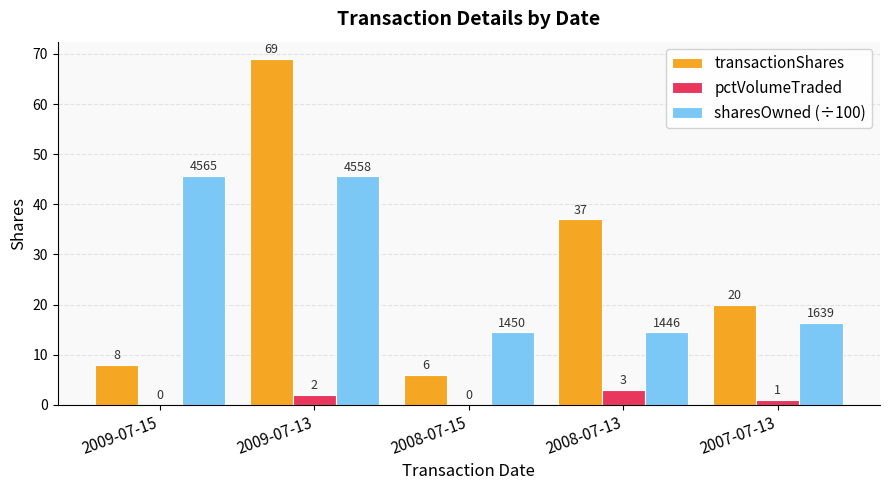

Are the bars horizontal?

No